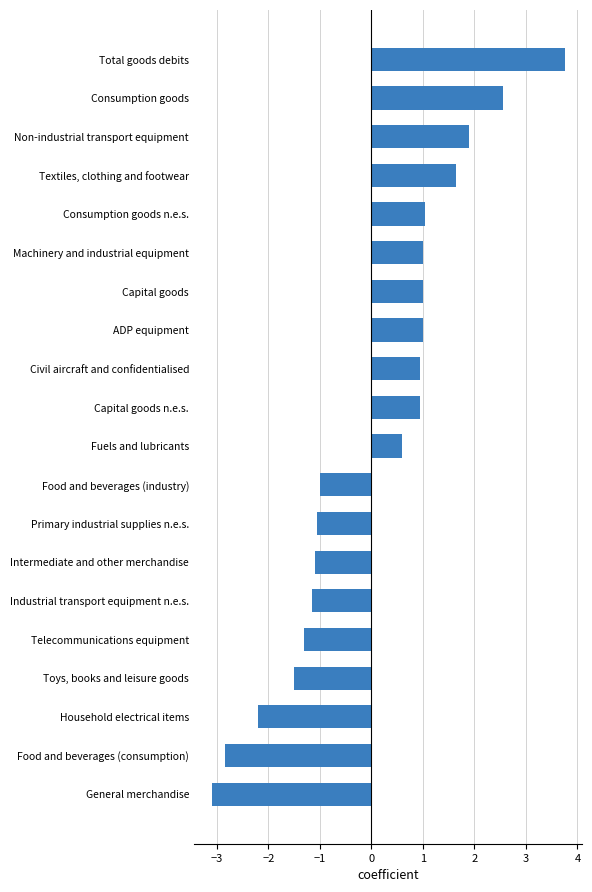

What is the maximum value shown in the chart?

3.8